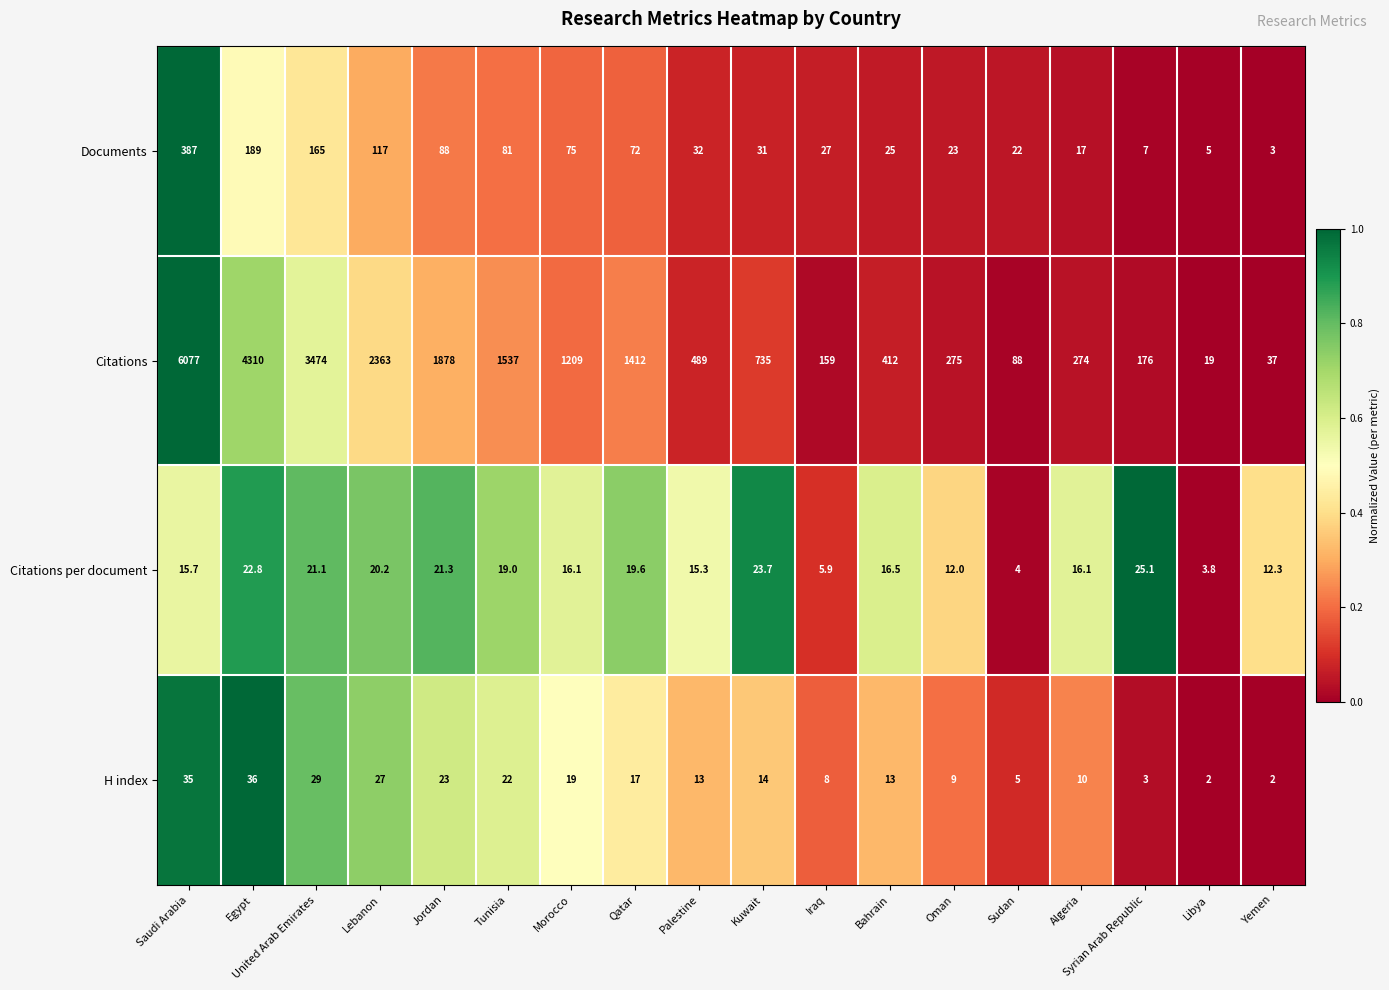

Which series has the largest range (max minus min)?

Citations